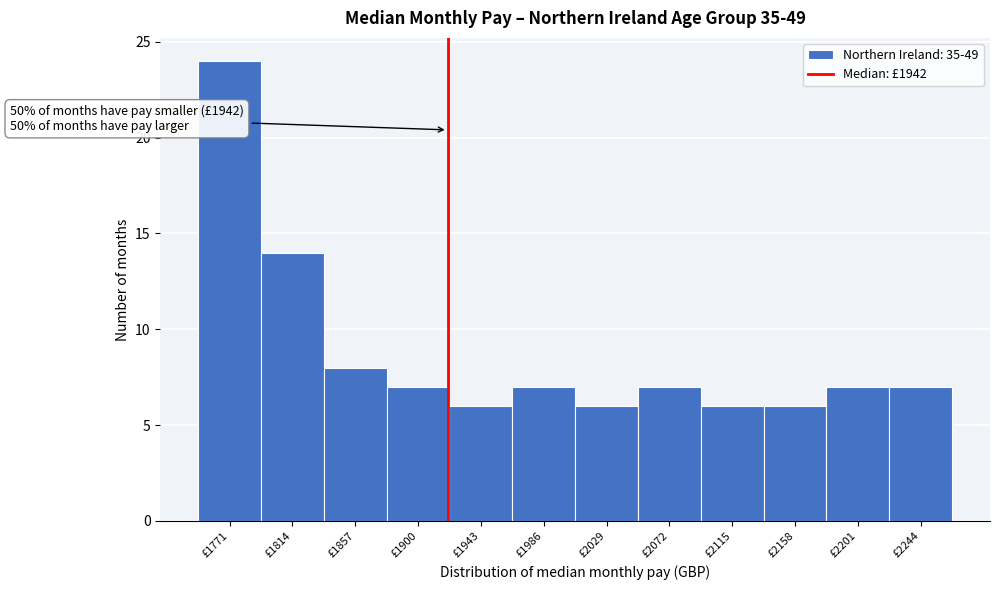

Reading right to left, what are all the values shown in this chart?

7	7	6	6	7	6	7	6	7	8	14	24